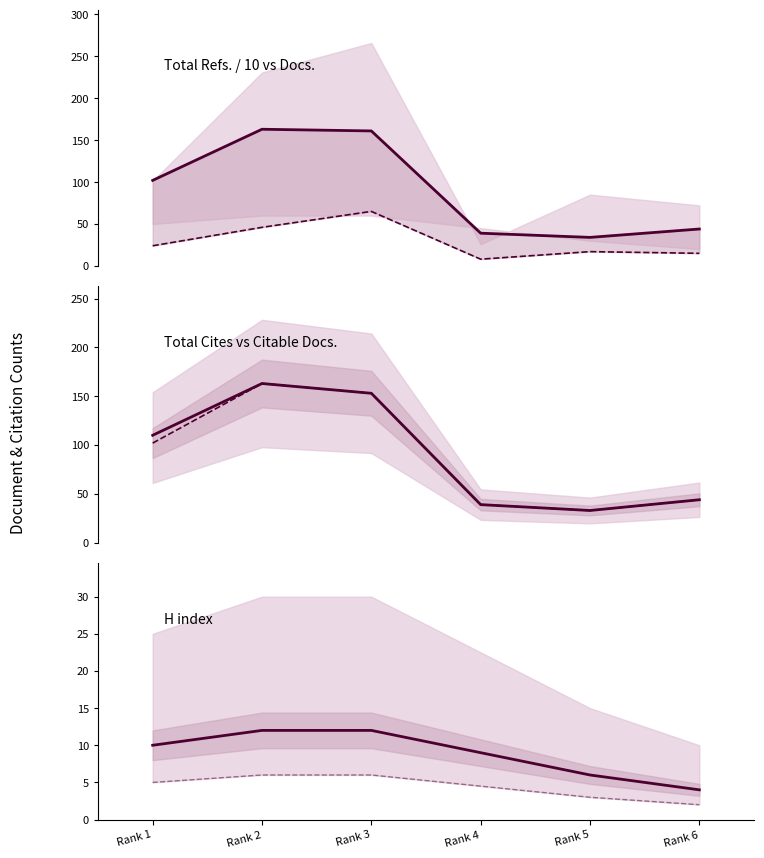

True or false: Total Cites (3years) and H index lower cross at least once.

False